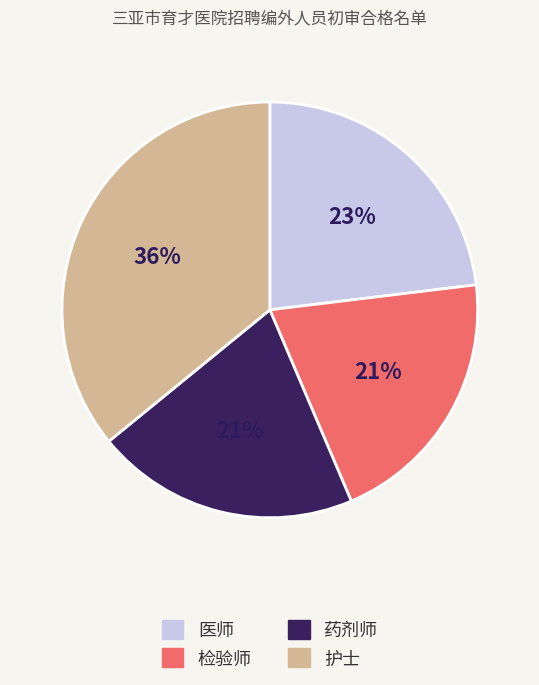

To the nearest percent, what portion does 检验师 represent?

21%